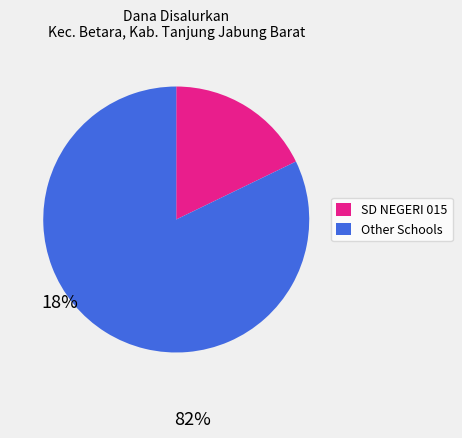

Does any single category account for the majority?

Yes